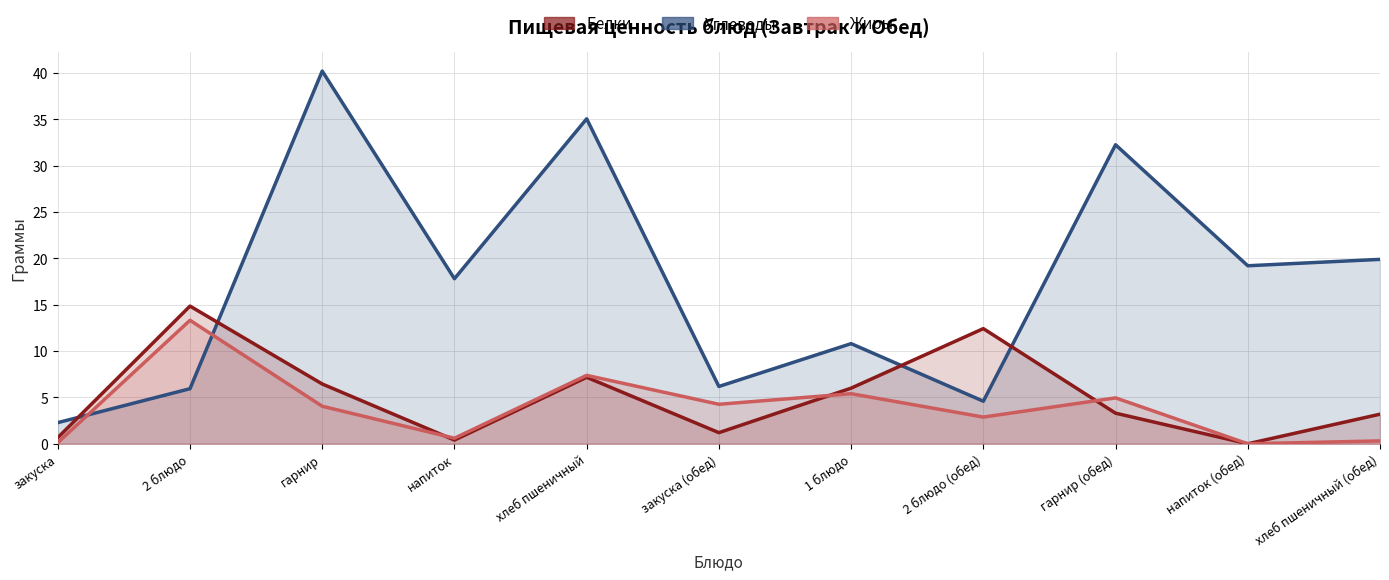

At which label does Углеводы first exceed 17?

гарнир